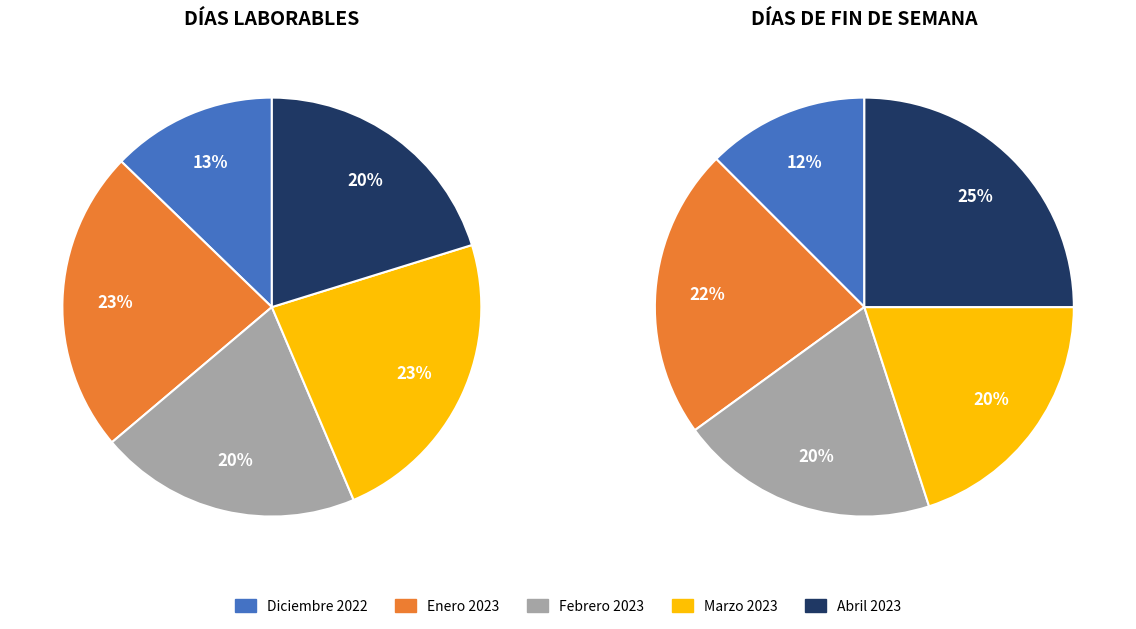

To the nearest percent, what percentage of the pie is Enero 2023?

23%